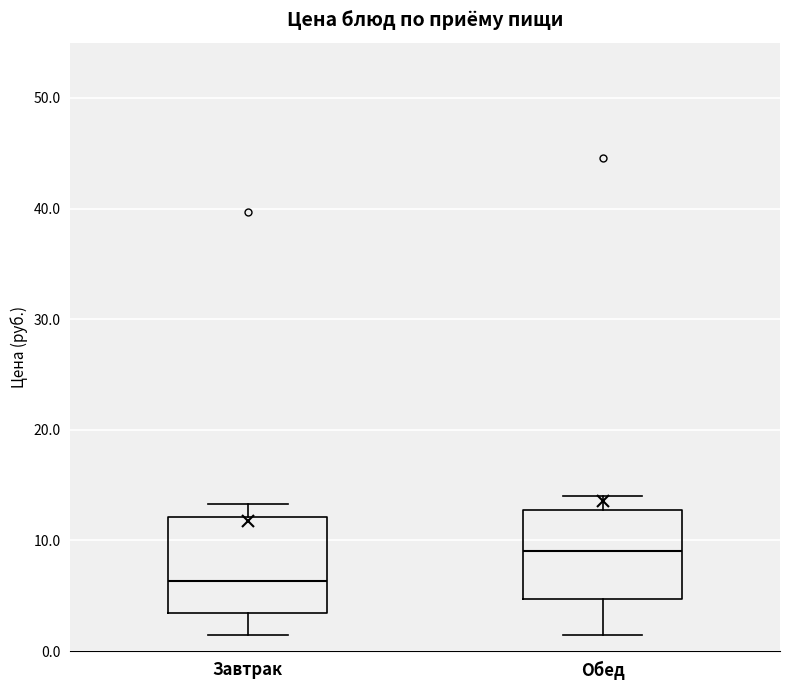

Reading left to right, read every box against the y-axis: the position of its median line, the range the box covers, and the ends of its whiskers. The values are not printed on the chart, so give them approximately, as read against the axis.

Завтрак: median 6, box 3 to 12, whiskers 1 to 13
Обед: median 9, box 5 to 13, whiskers 1 to 14